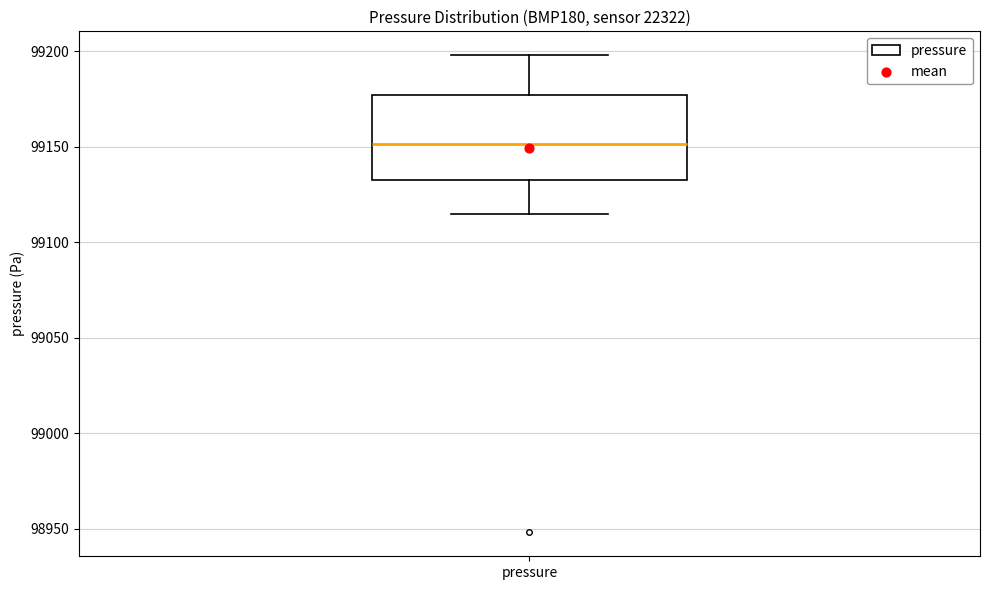

Where does the upper whisker of the box for pressure end on the y-axis? The values are not printed on the chart, so give them approximately, as read against the axis.

99200